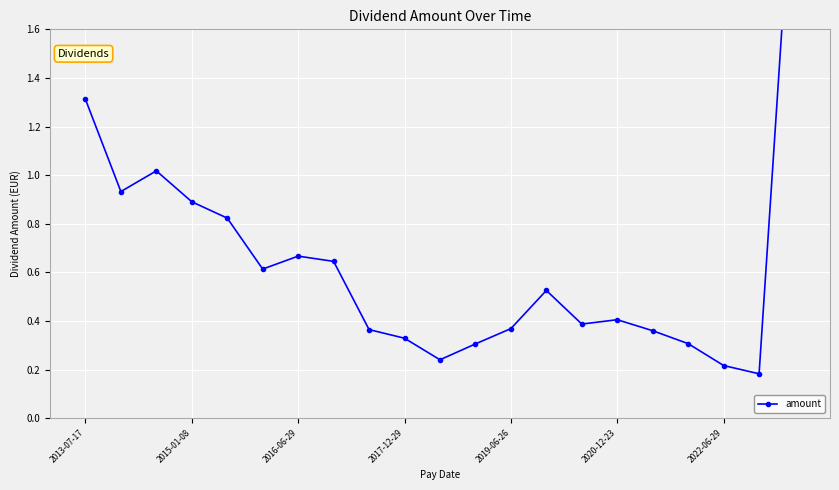

Reading left to right, transcribe all the data shown in this chart.

1.3	0.9	1.0	0.9	0.8	0.6	0.7	0.6	0.4	0.3	0.2	0.3	0.4	0.5	0.4	0.4	0.4	0.3	0.2	0.2	2.4